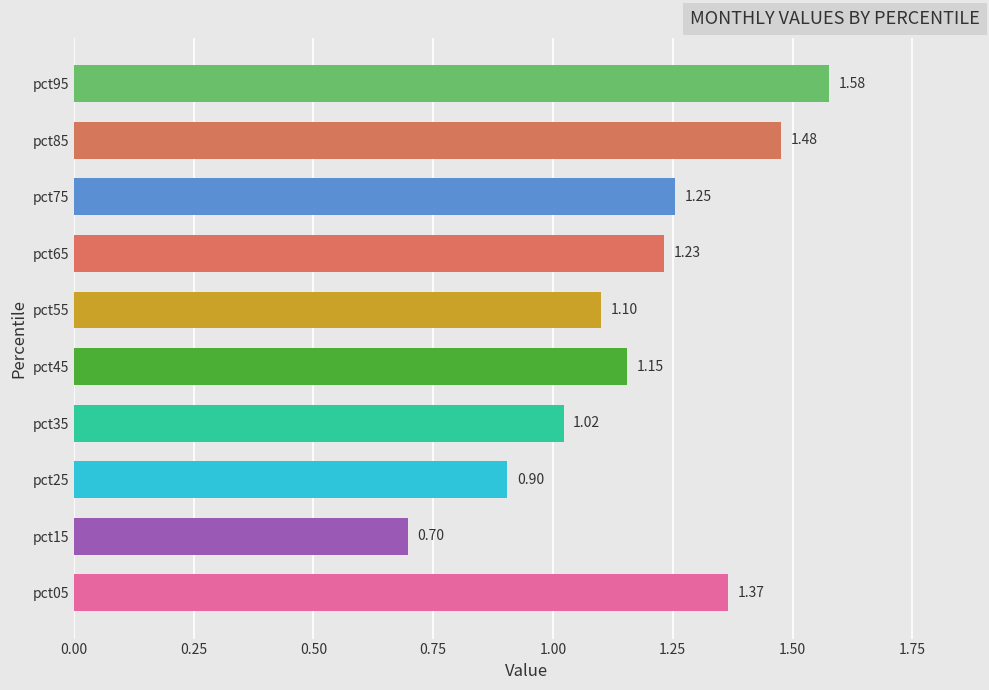

What is the difference between the second highest and second lowest values?

0.6